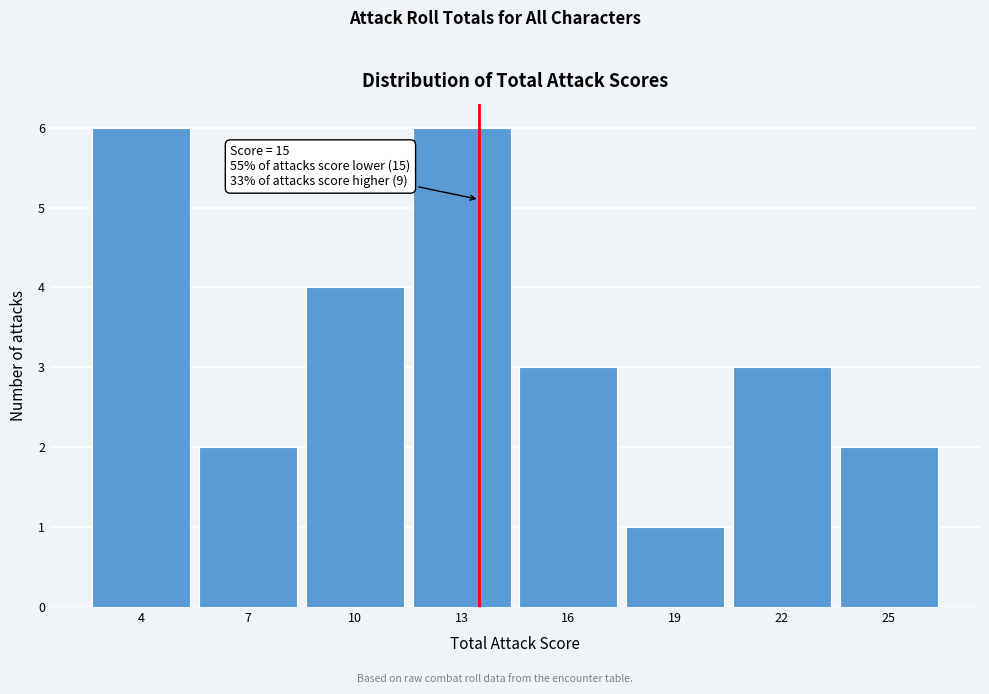

Reading right to left, what are all the values shown in this chart?

25=2	22=3	19=1	16=3	13=6	10=4	7=2	4=6